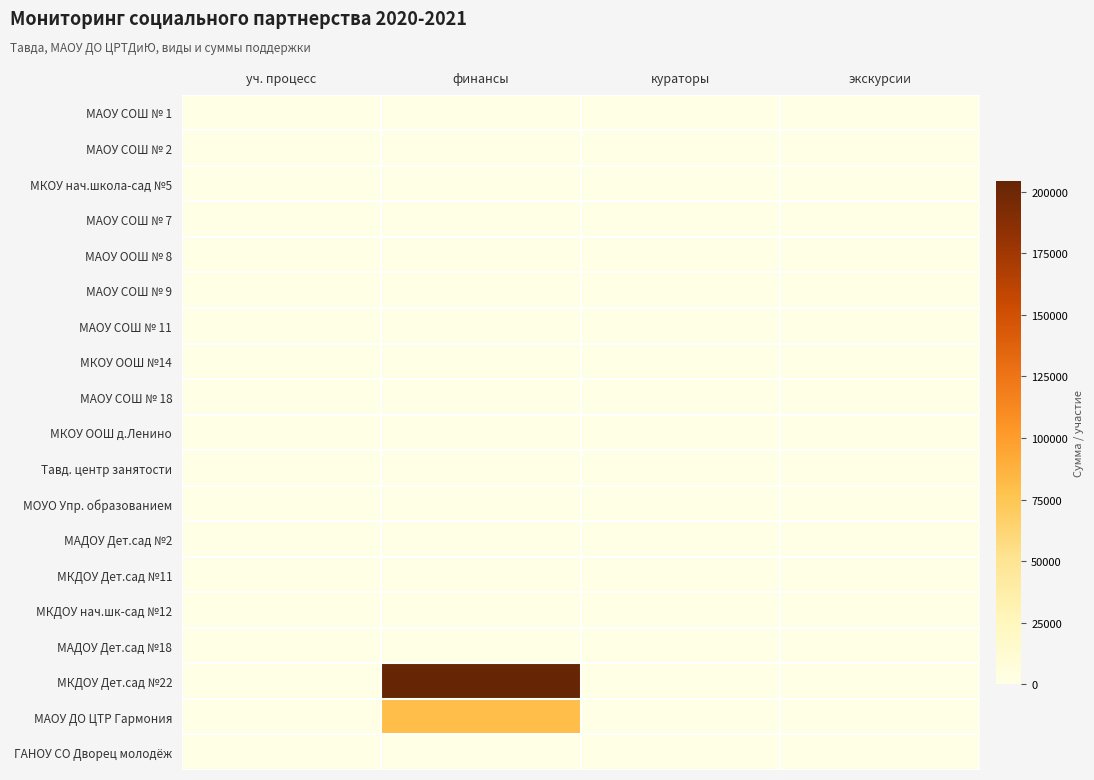

Reading left to right, list all the values displayed in this chart.

МАОУ СОШ № 1: уч. процесс=1	финансы=0	кураторы=0	экскурсии=0
МАОУ СОШ № 2: уч. процесс=1	финансы=0	кураторы=0	экскурсии=0
МКОУ нач.школа-сад №5: уч. процесс=1	финансы=0	кураторы=0	экскурсии=0
МАОУ СОШ № 7: уч. процесс=1	финансы=0	кураторы=0	экскурсии=0
МАОУ ООШ № 8: уч. процесс=1	финансы=0	кураторы=0	экскурсии=0
МАОУ СОШ № 9: уч. процесс=1	финансы=0	кураторы=0	экскурсии=0
МАОУ СОШ № 11: уч. процесс=1	финансы=0	кураторы=0	экскурсии=0
МКОУ ООШ №14: уч. процесс=1	финансы=0	кураторы=0	экскурсии=0
МАОУ СОШ № 18: уч. процесс=1	финансы=0	кураторы=0	экскурсии=0
МКОУ ООШ д.Ленино: уч. процесс=1	финансы=0	кураторы=0	экскурсии=0
Тавд. центр занятости: уч. процесс=0	финансы=0	кураторы=0	экскурсии=1
МОУО Упр. образованием: уч. процесс=0	финансы=0	кураторы=1	экскурсии=0
МАДОУ Дет.сад №2: уч. процесс=1	финансы=0	кураторы=0	экскурсии=0
МКДОУ Дет.сад №11: уч. процесс=1	финансы=0	кураторы=0	экскурсии=0
МКДОУ нач.шк-сад №12: уч. процесс=1	финансы=0	кураторы=0	экскурсии=0
МАДОУ Дет.сад №18: уч. процесс=1	финансы=0	кураторы=0	экскурсии=0
МКДОУ Дет.сад №22: уч. процесс=0	финансы=204600	кураторы=0	экскурсии=0
МАОУ ДО ЦТР Гармония: уч. процесс=0	финансы=80100	кураторы=0	экскурсии=0
ГАНОУ СО Дворец молодёж: уч. процесс=0	финансы=0	кураторы=1	экскурсии=0